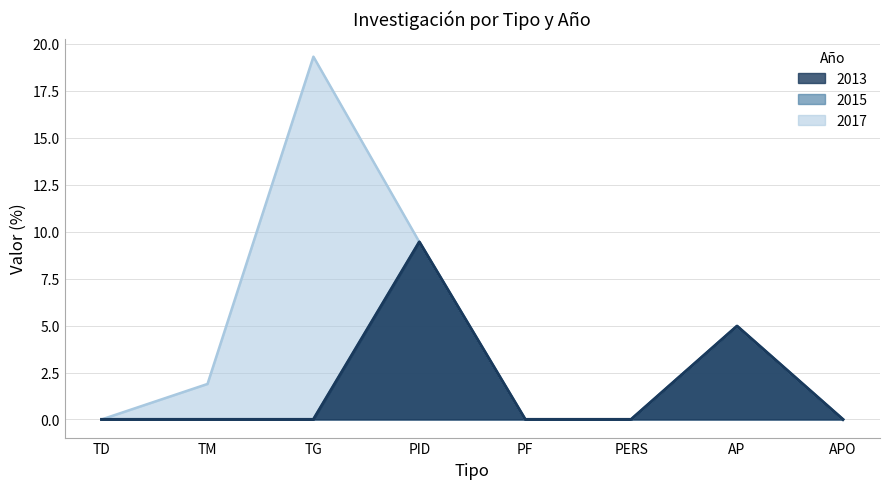

Is it true that 2013 equals 0.0 at TG?

True